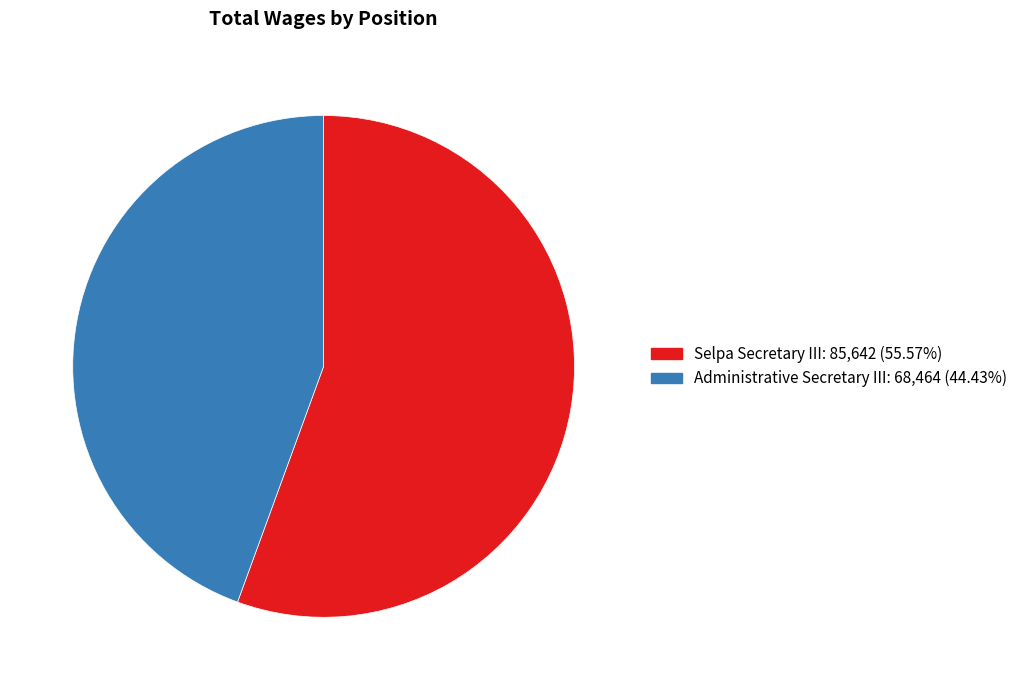

Approximately how many times larger is the value at Administrative Secretary III compared to Selpa Secretary III?

0.8